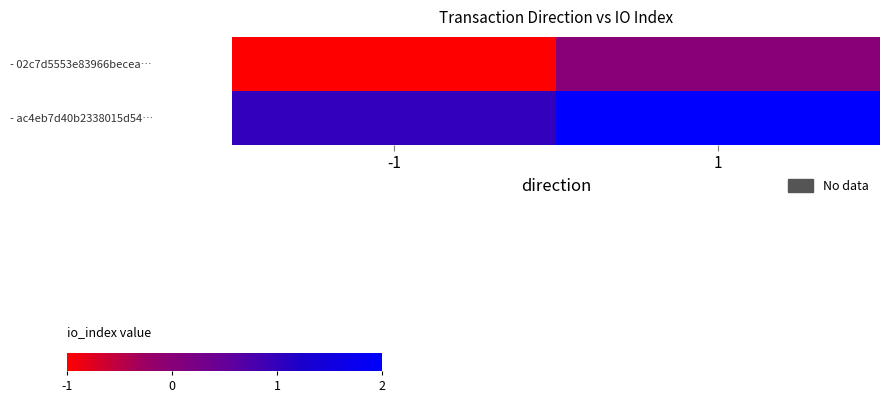

Reading right to left, list all the values displayed in this chart.

- 02c7d5553e83966becea…: 1=0	-1=-1
- ac4eb7d40b2338015d54…: 1=2	-1=1